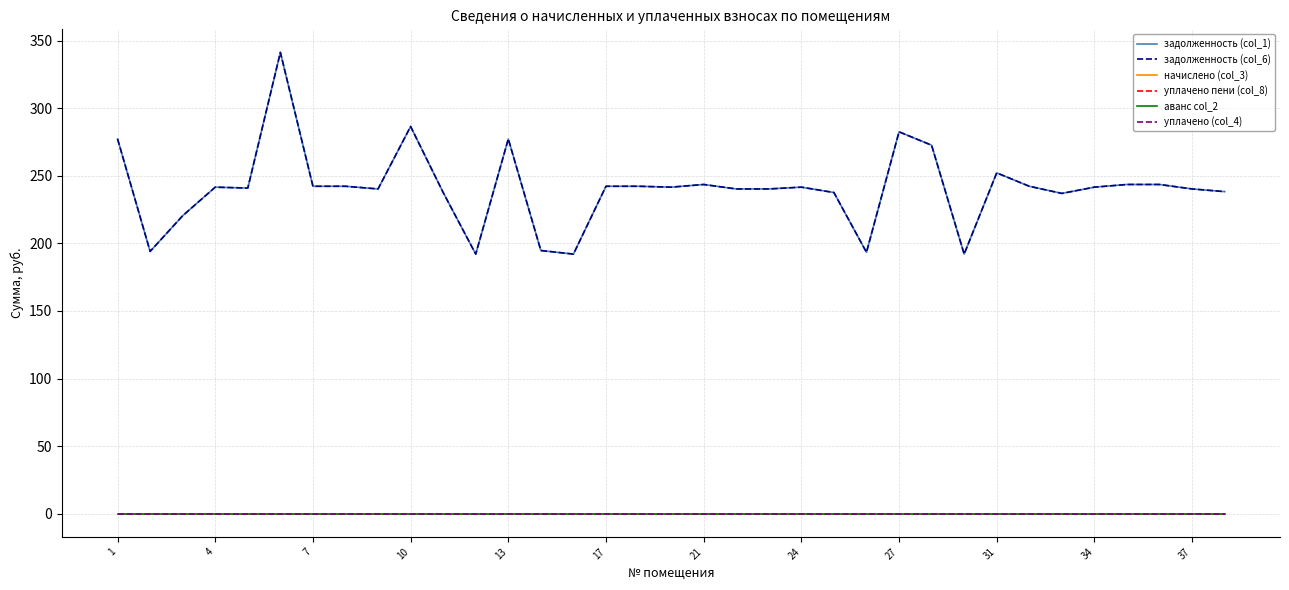

Does the chart display data point markers on the line(s)?

No